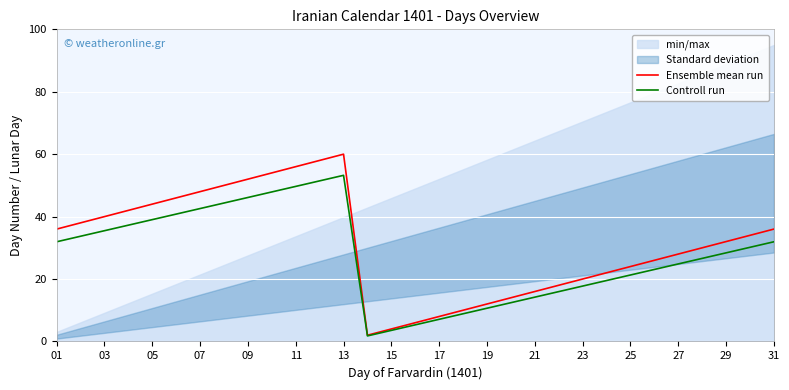

Reading left to right, what are all the values shown in this chart?

Ensemble mean run: 36.0	38.0	40.0	42.0	44.0	46.0	48.0	50.0	52.0	54.0	56.0	58.0	60.0	2.0	4.0	6.0	8.0	10.0	12.0	14.0	16.0	18.0	20.0	22.0	24.0	26.0	28.0	30.0	32.0	34.0	36.0
Controll run: 31.9	33.7	35.5	37.3	39.0	40.8	42.6	44.4	46.1	47.9	49.7	51.5	53.2	1.8	3.5	5.3	7.1	8.9	10.6	12.4	14.2	16.0	17.7	19.5	21.3	23.1	24.8	26.6	28.4	30.2	31.9